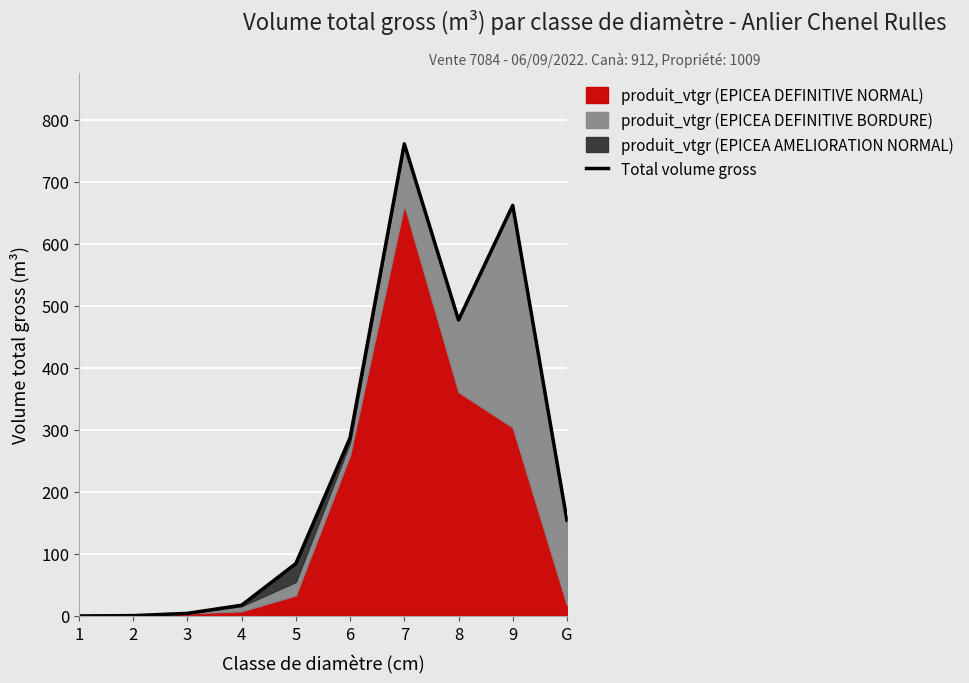

How many lines are shown in the chart?

1